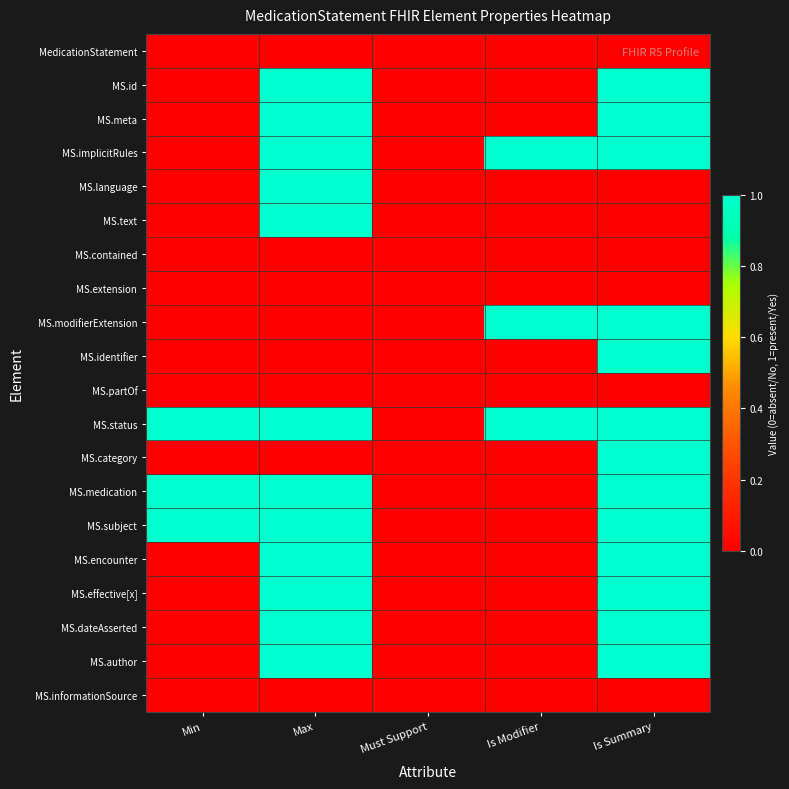

What is the maximum value shown in the chart?

1